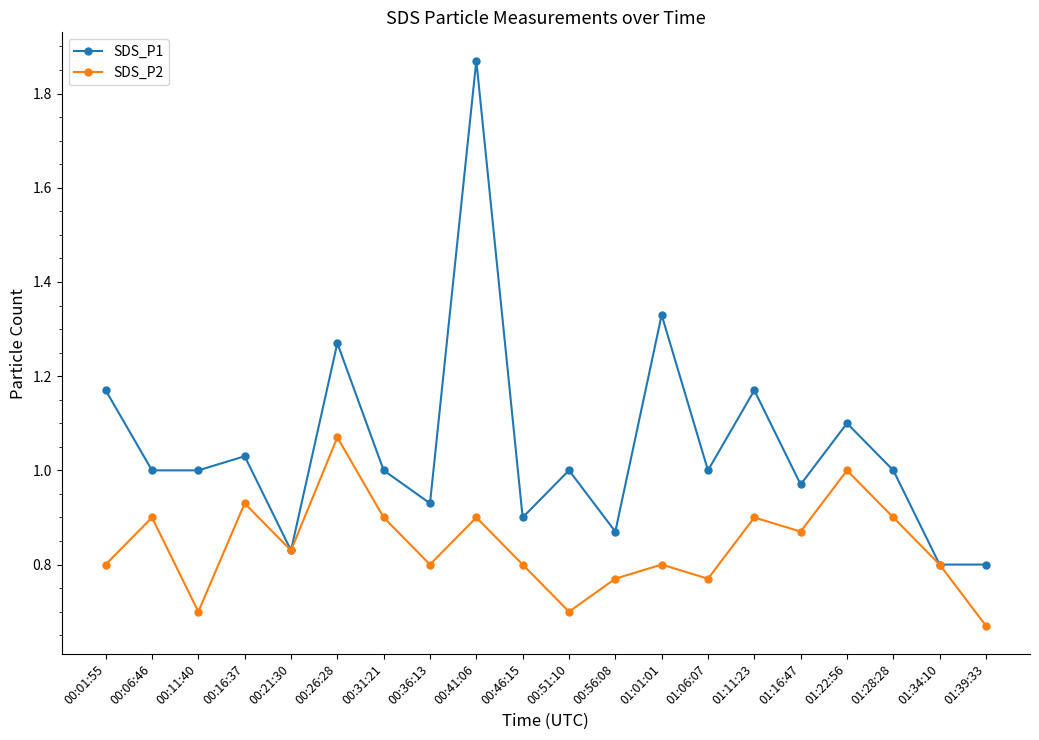

What position from the left is 00:01:55?

1